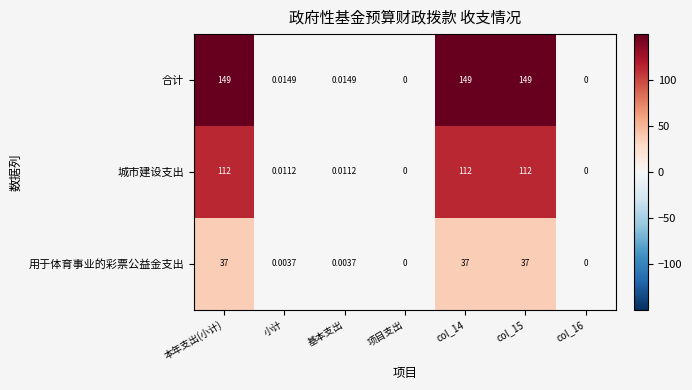

Which series has the largest total across all categories?

合计